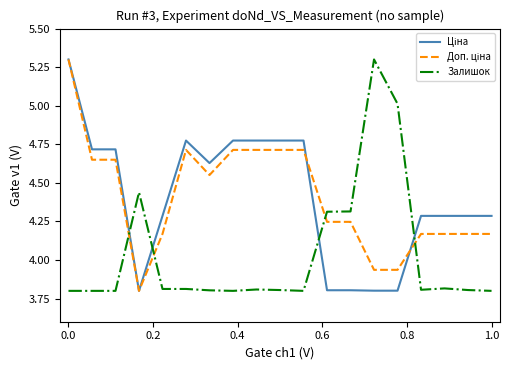

What is the smallest value displayed?

3.8